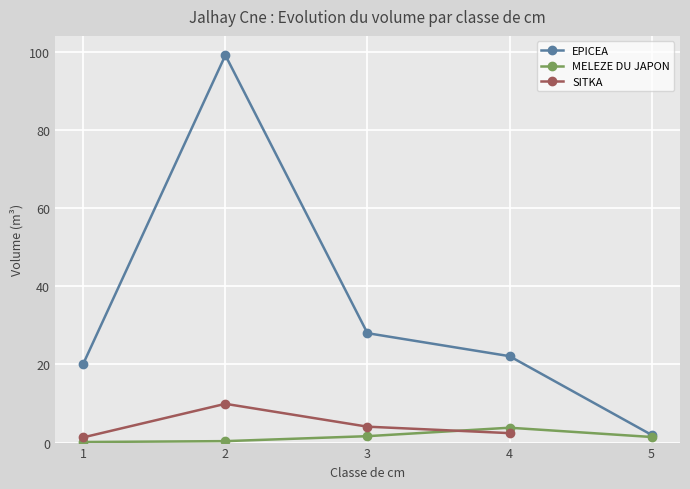

What is the label of the 10th point from the right?

5